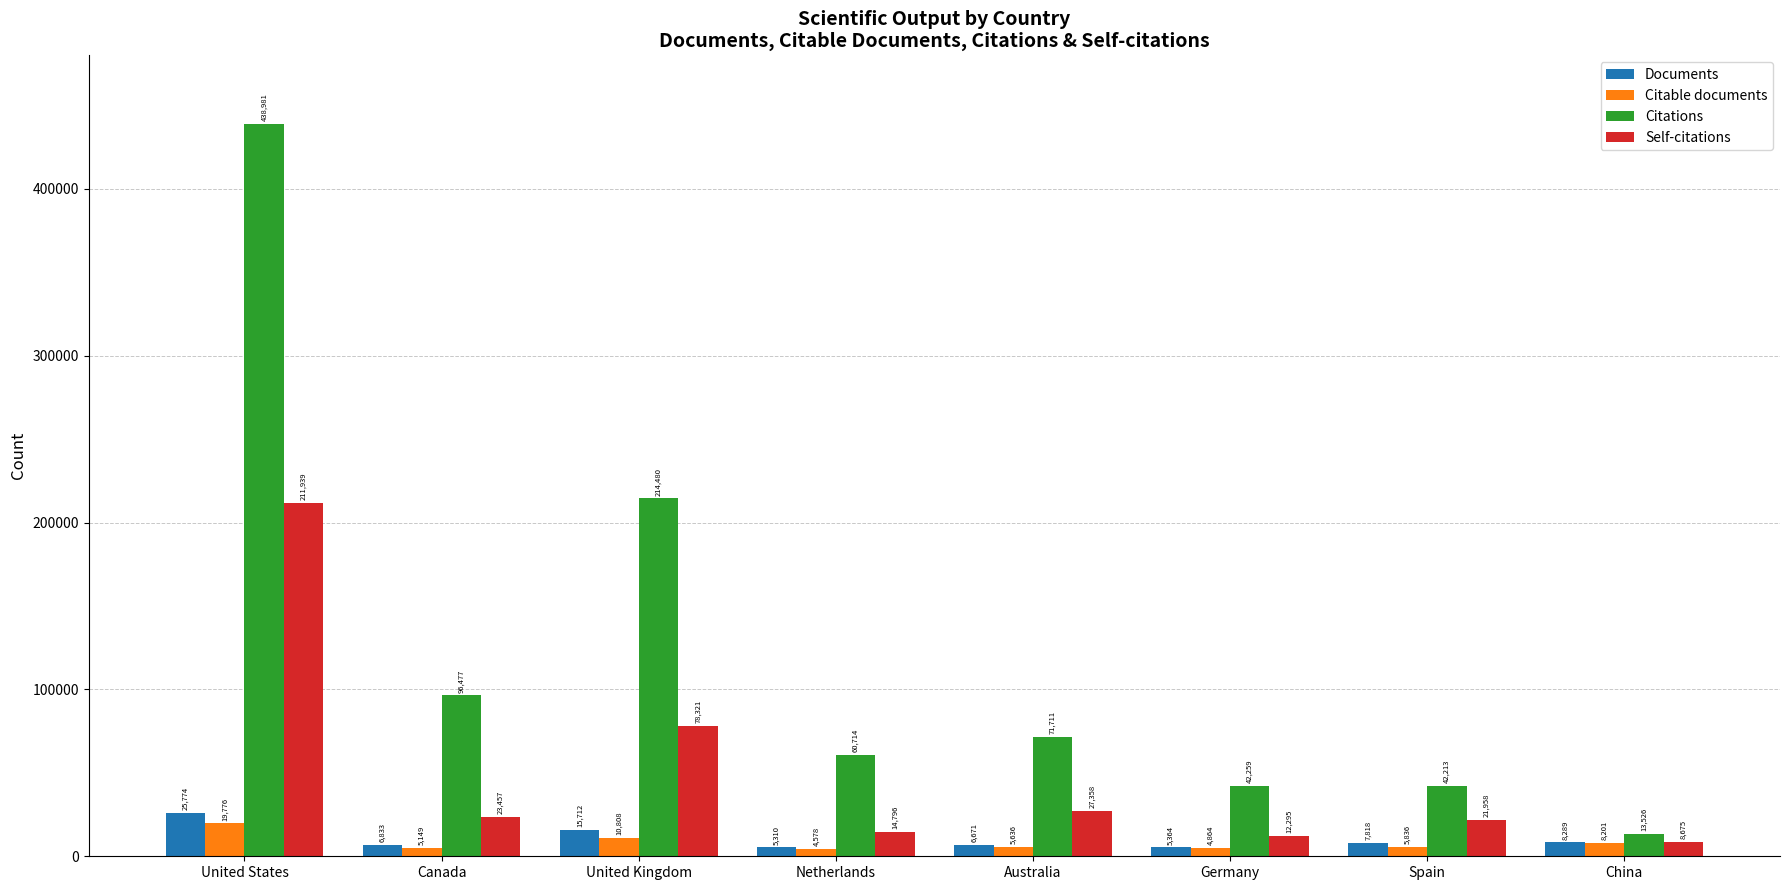

How many data points in Self-citations are less than 23457?

4